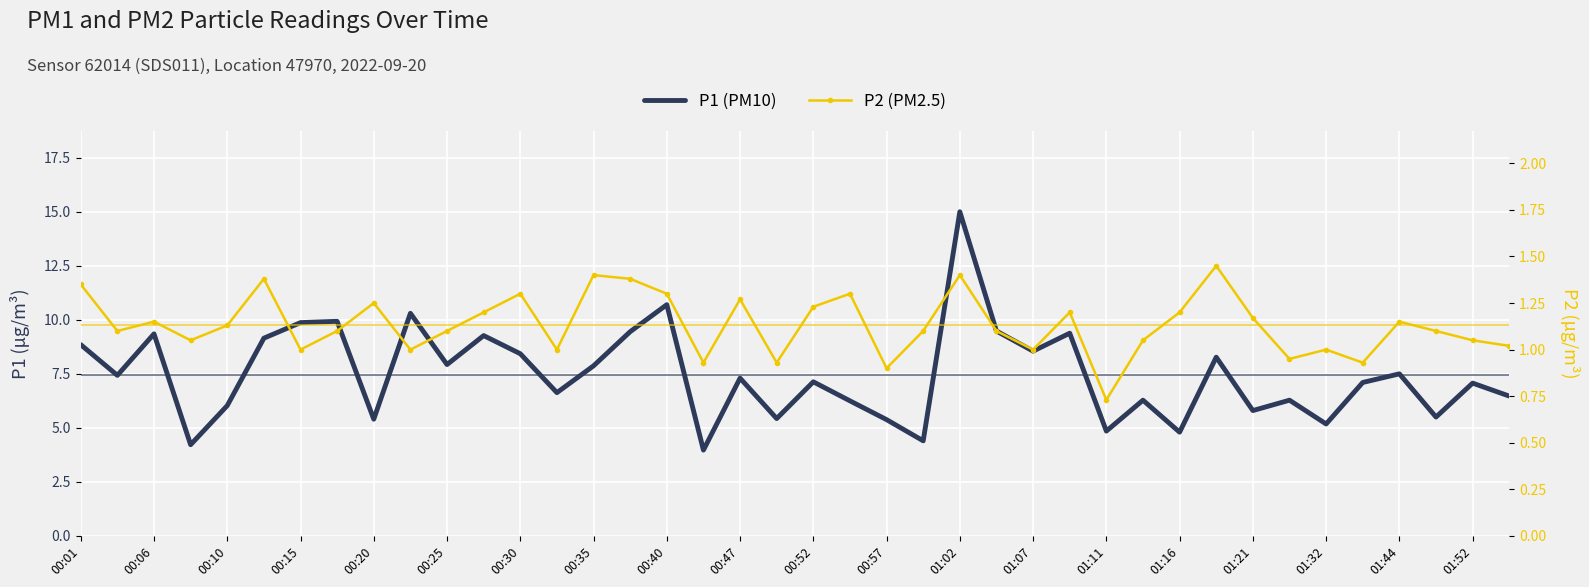

Which series has the largest range (max minus min)?

P1 (PM10)